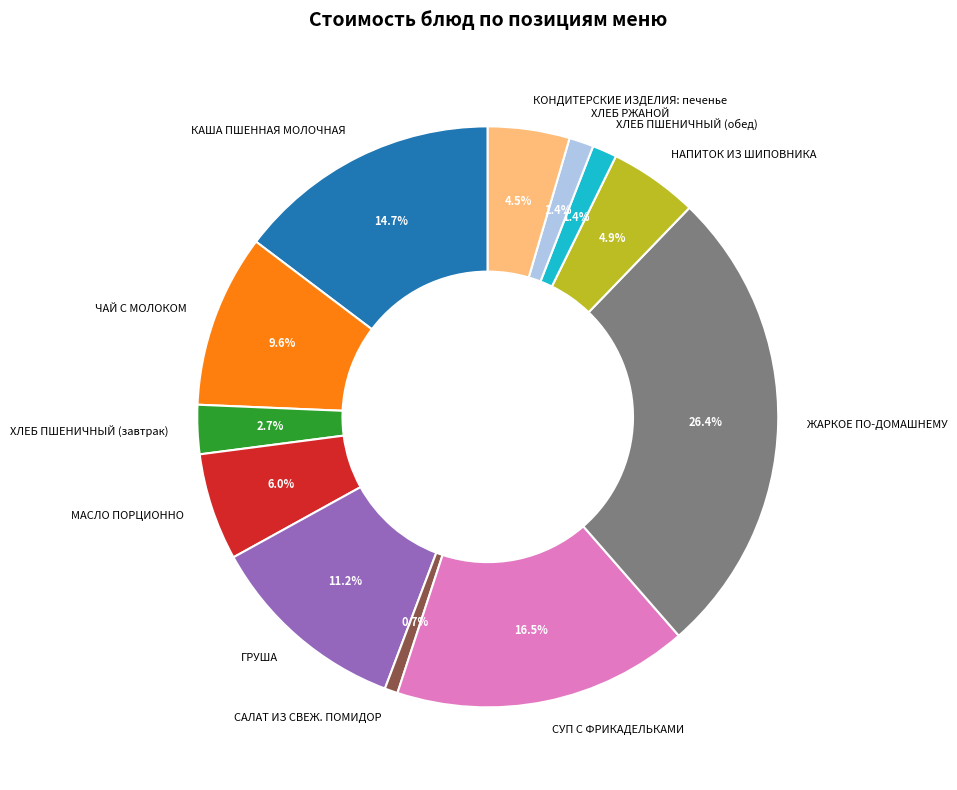

Combined, do КАША ПШЕННАЯ МОЛОЧНАЯ and ГРУША account for over 50%?

No